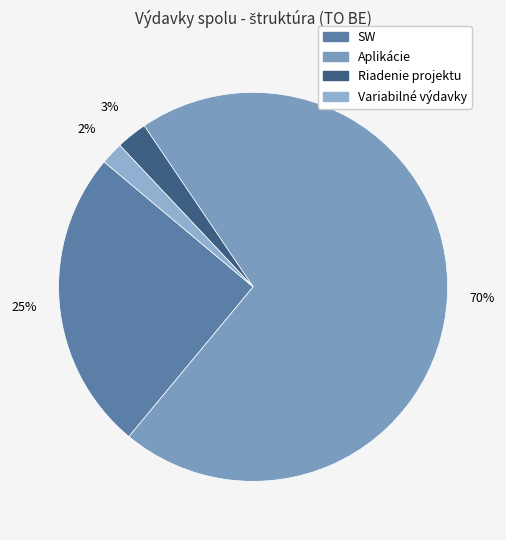

How many segments does this pie chart have?

4